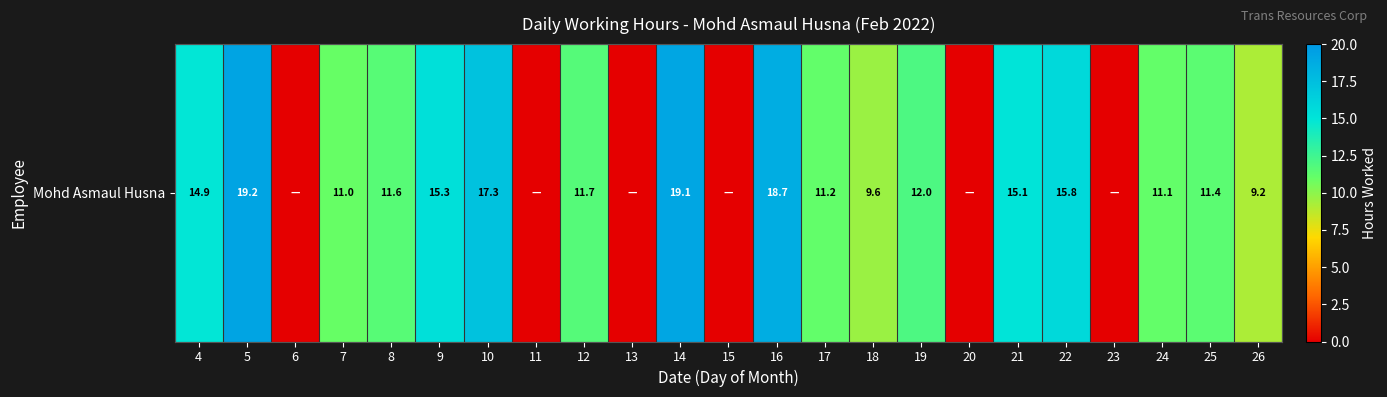

List the labels in order of value, largest first.

5, 14, 16, 10, 22, 9, 21, 4, 19, 12, 8, 25, 17, 24, 7, 18, 26, 6, 11, 13, 15, 20, 23